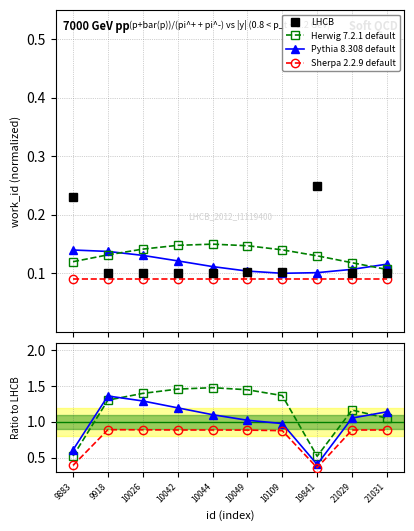

The Pythia 8.308 default series shows 0.5 at 21031. True or false?

False